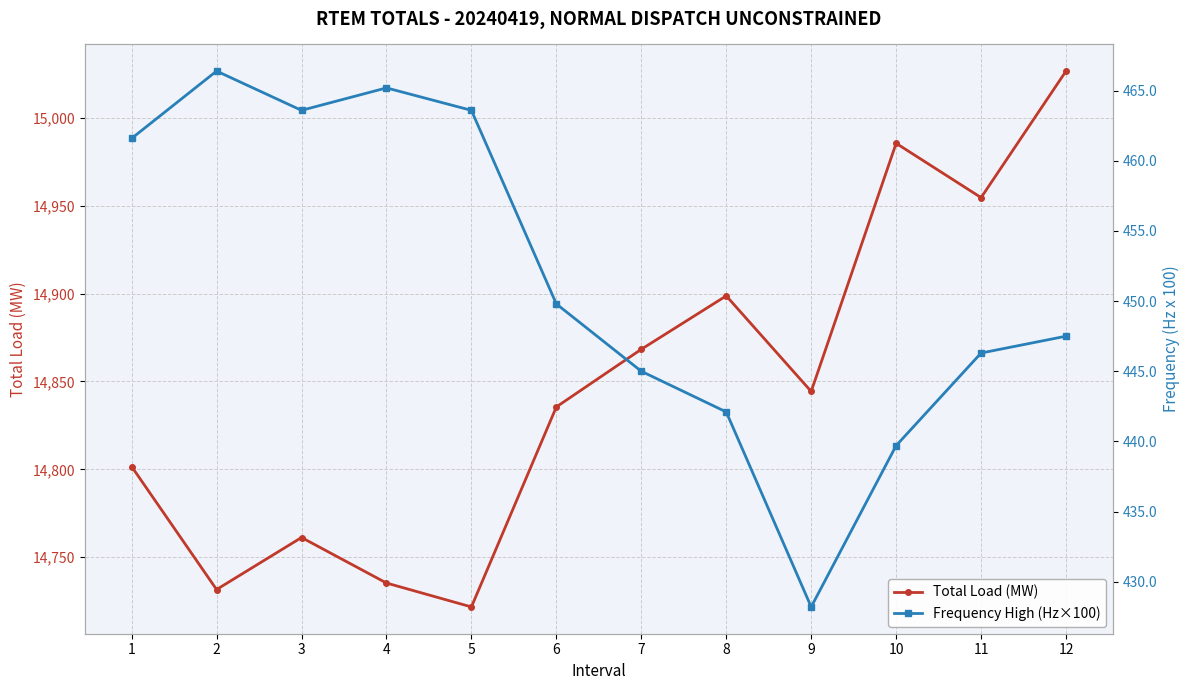

What are all the series names shown in the legend?

Total Load (MW), Frequency High (Hz×100)